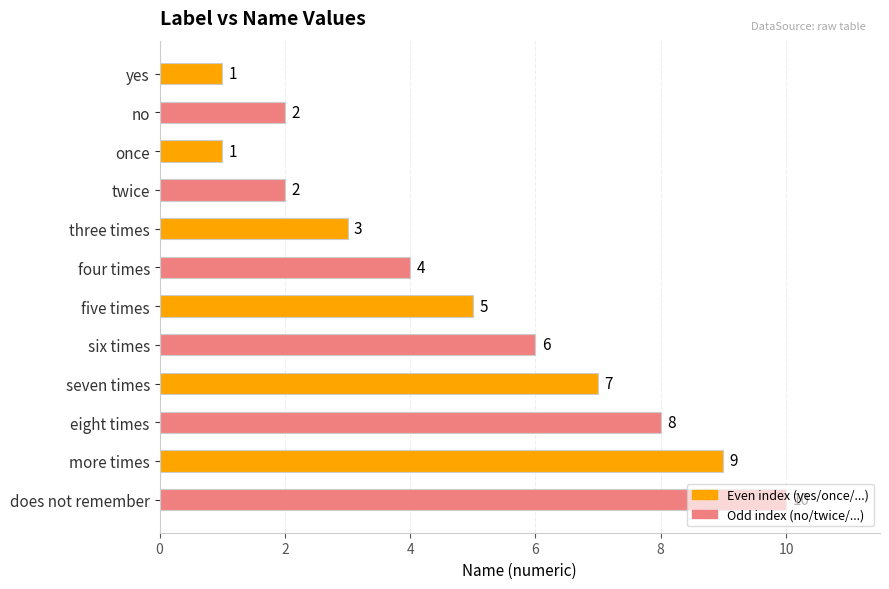

What is the greatest value displayed?

10